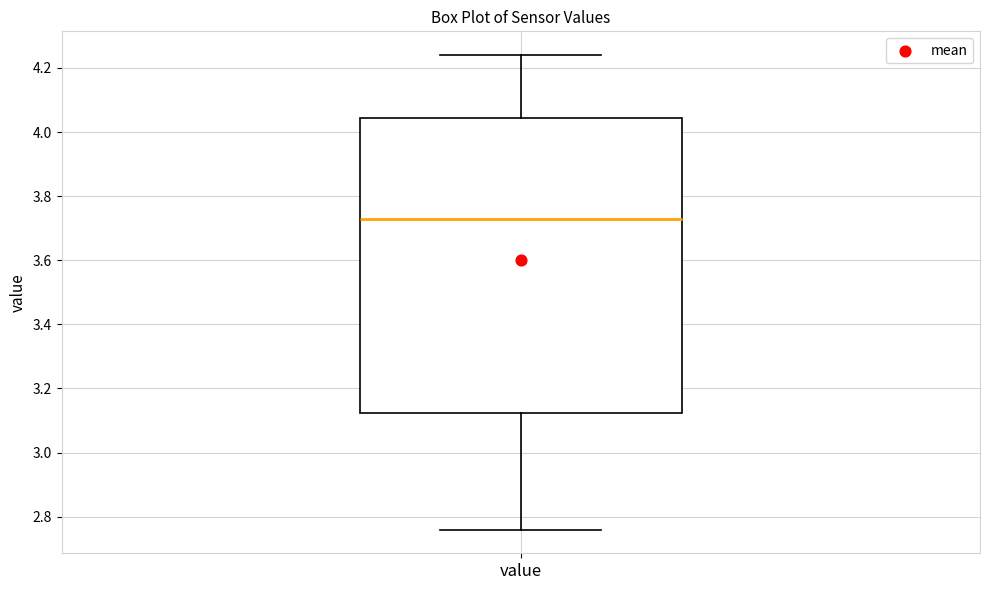

Transcribe this box plot: give where the median line is, the range the box spans, and where the two whiskers end, as read against the y-axis. The values are not printed on the chart, so give them approximately, as read against the axis.

median 3.74, box 3.12 to 4.04, whiskers 2.76 to 4.24